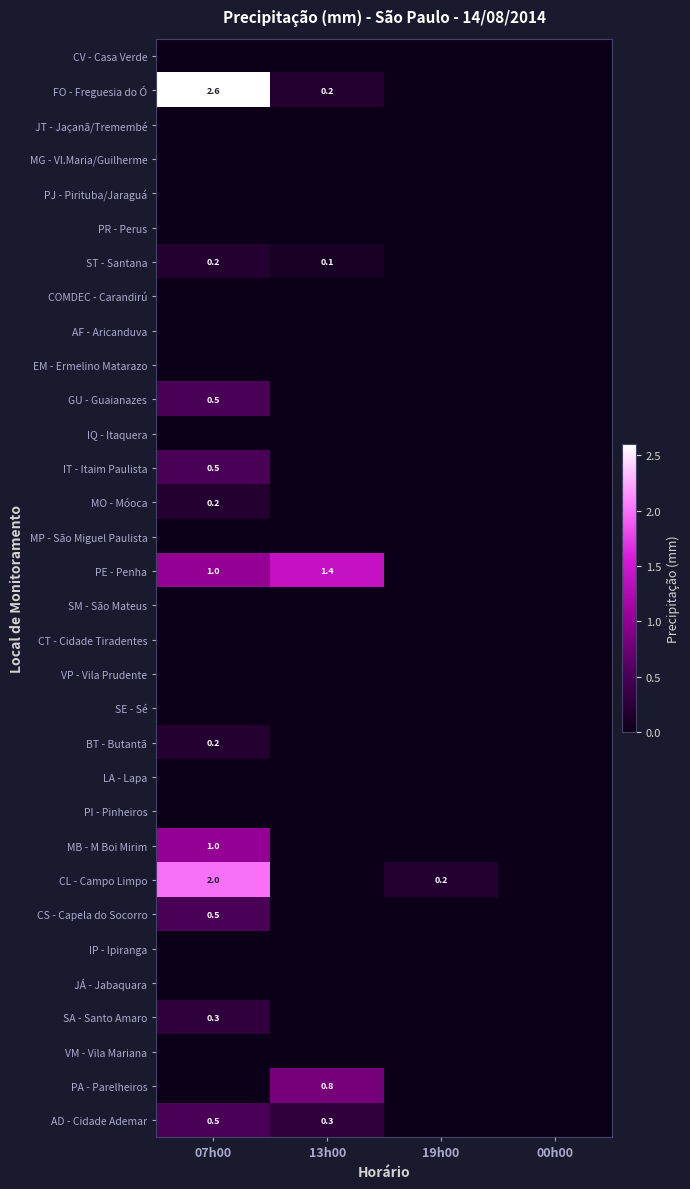

Count the number of data series in this chart.

32